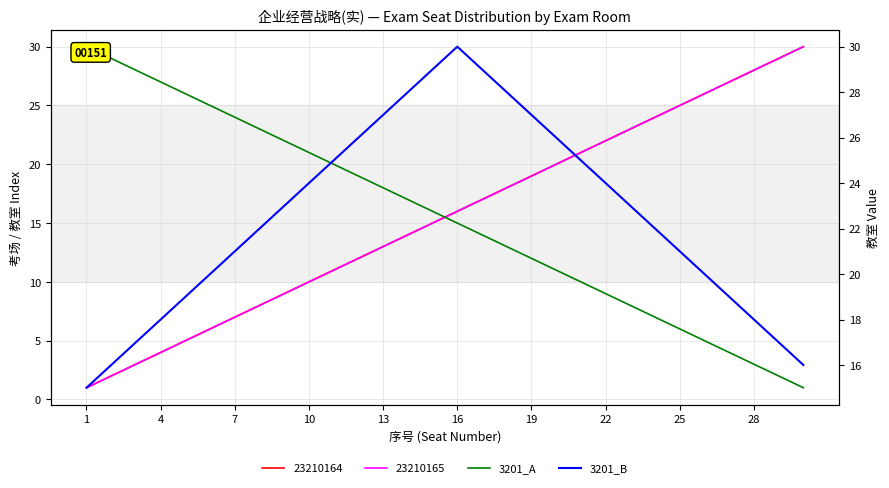

What is the minimum value for 3201_A?

1